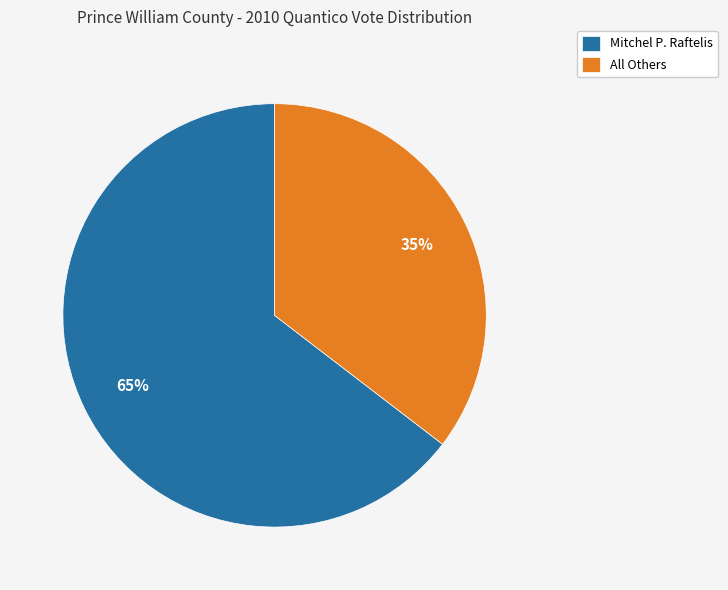

The All Others slice represents 35% of the pie. True or false?

True